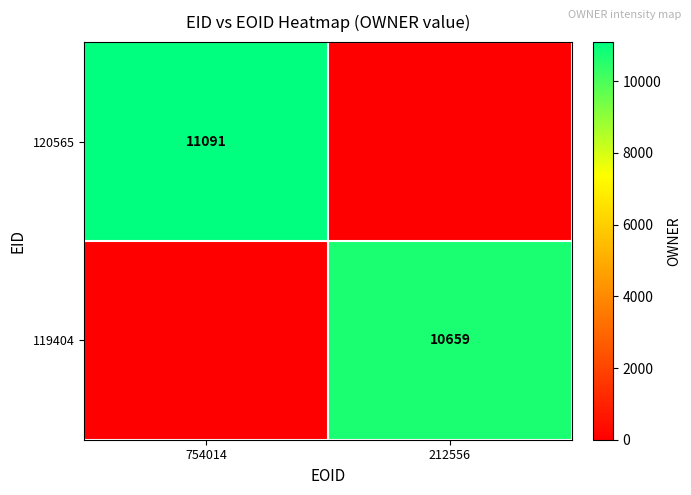

True or false: 120565 has a value of 11091 at 754014.

True